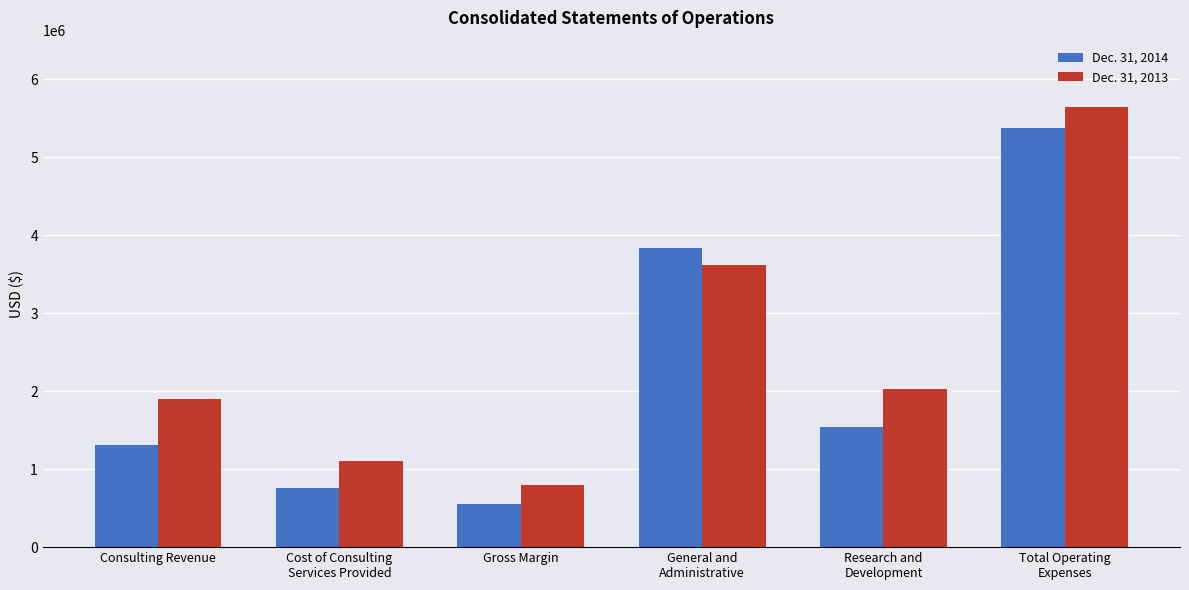

How many bars are there in total?

12